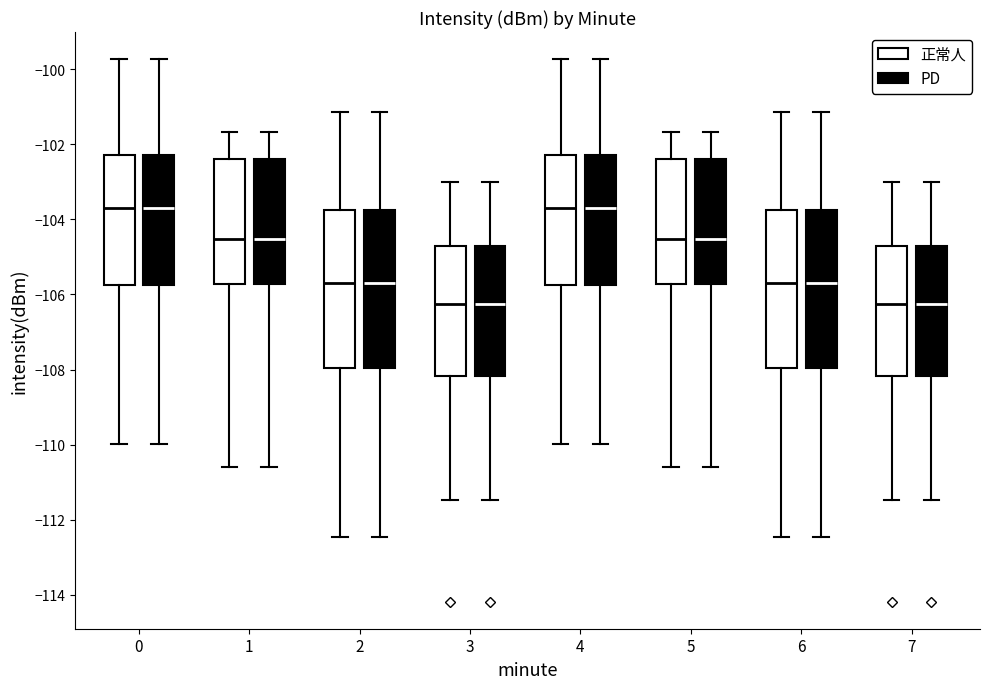

Reading left to right, transcribe this box plot: for each box, give where its median line is, the range the box spans, and where its two whiskers end, as read against the y-axis. The values are not printed on the chart, so give them approximately, as read against the axis.

0 (正常人): median -103.6, box -105.8 to -102.2, whiskers -110.0 to -99.8
0 (PD): median -103.6, box -105.8 to -102.2, whiskers -110.0 to -99.8
1 (正常人): median -104.6, box -105.8 to -102.4, whiskers -110.6 to -101.6
1 (PD): median -104.6, box -105.8 to -102.4, whiskers -110.6 to -101.6
2 (正常人): median -105.6, box -108.0 to -103.8, whiskers -112.4 to -101.2
2 (PD): median -105.6, box -108.0 to -103.8, whiskers -112.4 to -101.2
3 (正常人): median -106.2, box -108.2 to -104.8, whiskers -111.4 to -103.0
3 (PD): median -106.2, box -108.2 to -104.8, whiskers -111.4 to -103.0
4 (正常人): median -103.6, box -105.8 to -102.2, whiskers -110.0 to -99.8
4 (PD): median -103.6, box -105.8 to -102.2, whiskers -110.0 to -99.8
5 (正常人): median -104.6, box -105.8 to -102.4, whiskers -110.6 to -101.6
5 (PD): median -104.6, box -105.8 to -102.4, whiskers -110.6 to -101.6
6 (正常人): median -105.6, box -108.0 to -103.8, whiskers -112.4 to -101.2
6 (PD): median -105.6, box -108.0 to -103.8, whiskers -112.4 to -101.2
7 (正常人): median -106.2, box -108.2 to -104.8, whiskers -111.4 to -103.0
7 (PD): median -106.2, box -108.2 to -104.8, whiskers -111.4 to -103.0